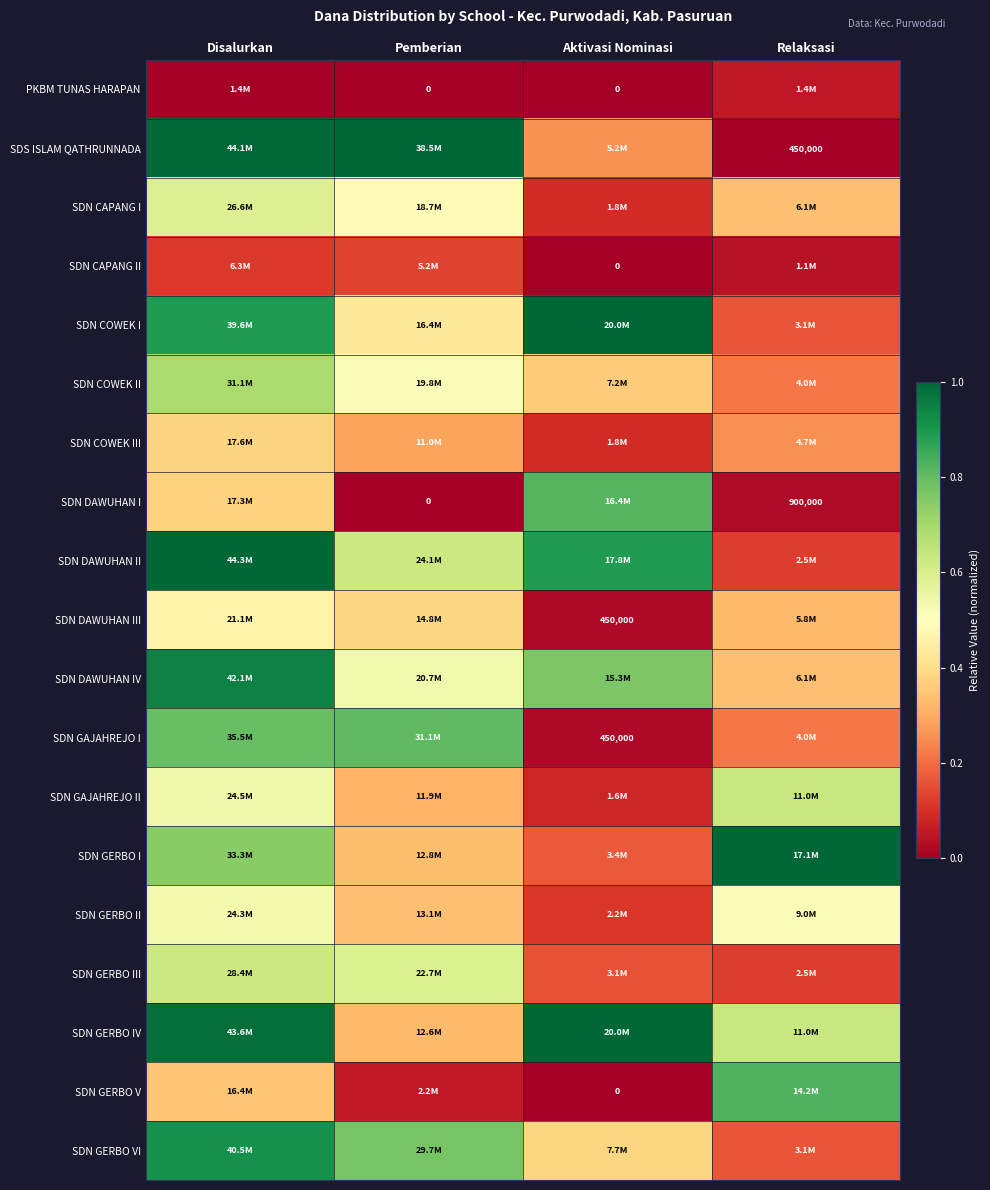

The SDN GAJAHREJO II series shows 0.0 at Aktivasi Nominasi. True or false?

False